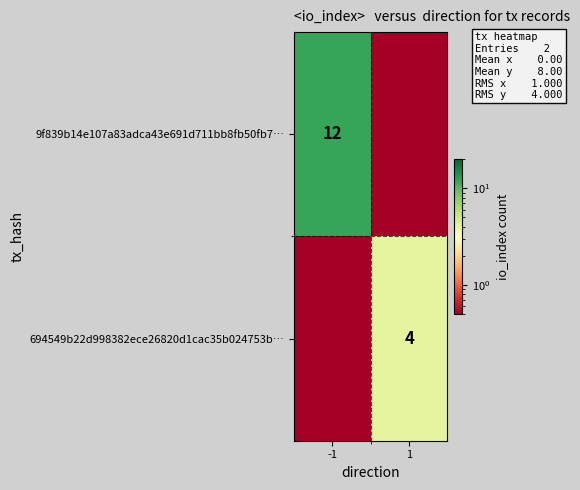

The value of 9f839b14e107a83adca43e691d711bb8fb50fb7… at -1 is 12.0. True or false?

True